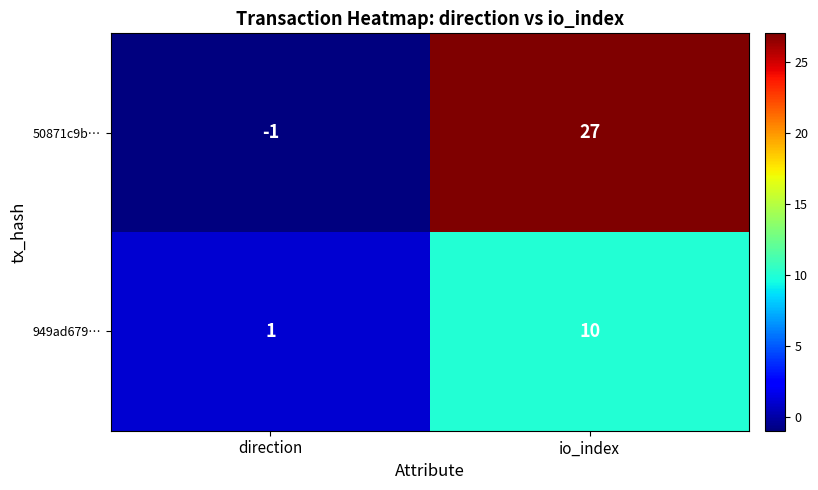

The 50871c9b… series shows -1 at direction. True or false?

True